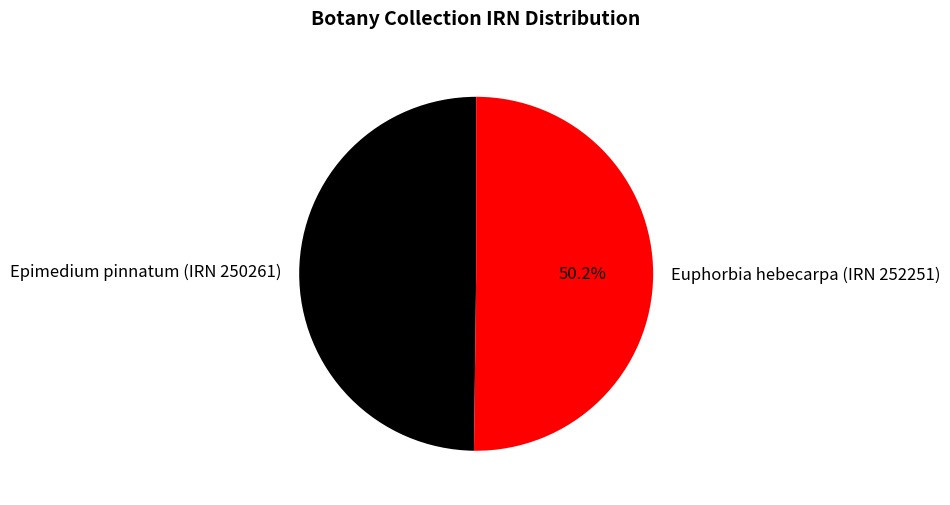

What percentage is the Epimedium pinnatum (IRN 250261) slice, to the nearest percent?

50%